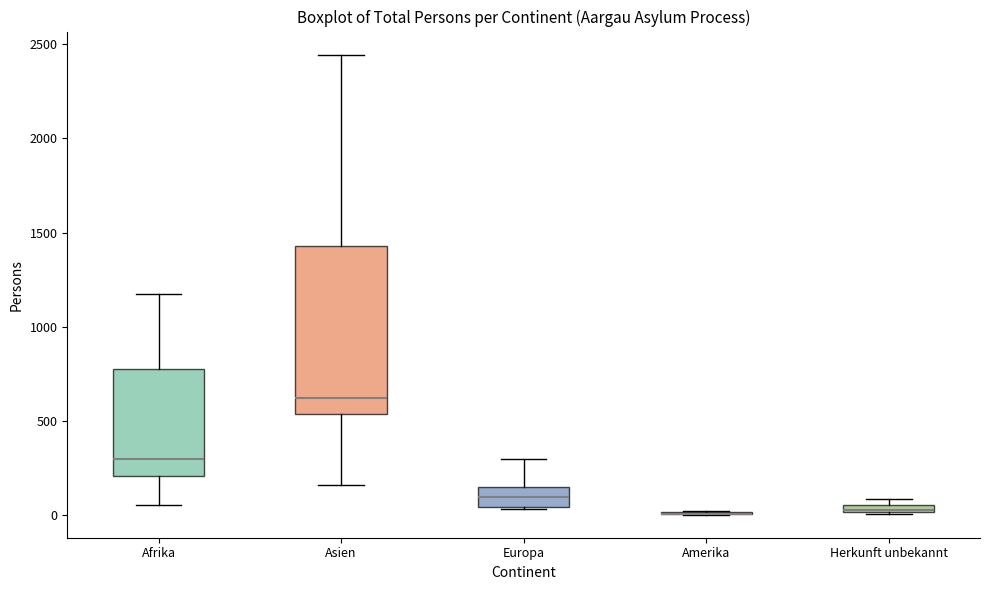

Comparing the boxes themselves (not the whiskers), which one is the tallest?

Asien